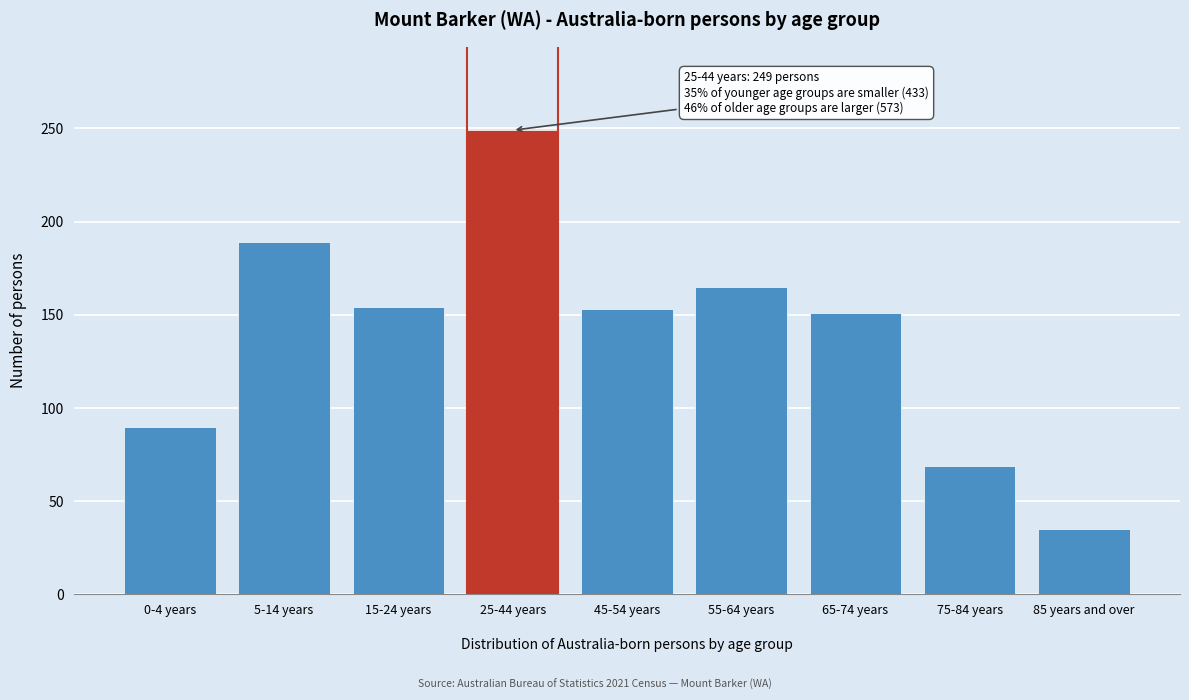

Which has a higher value, 75-84 years or 25-44 years?

25-44 years